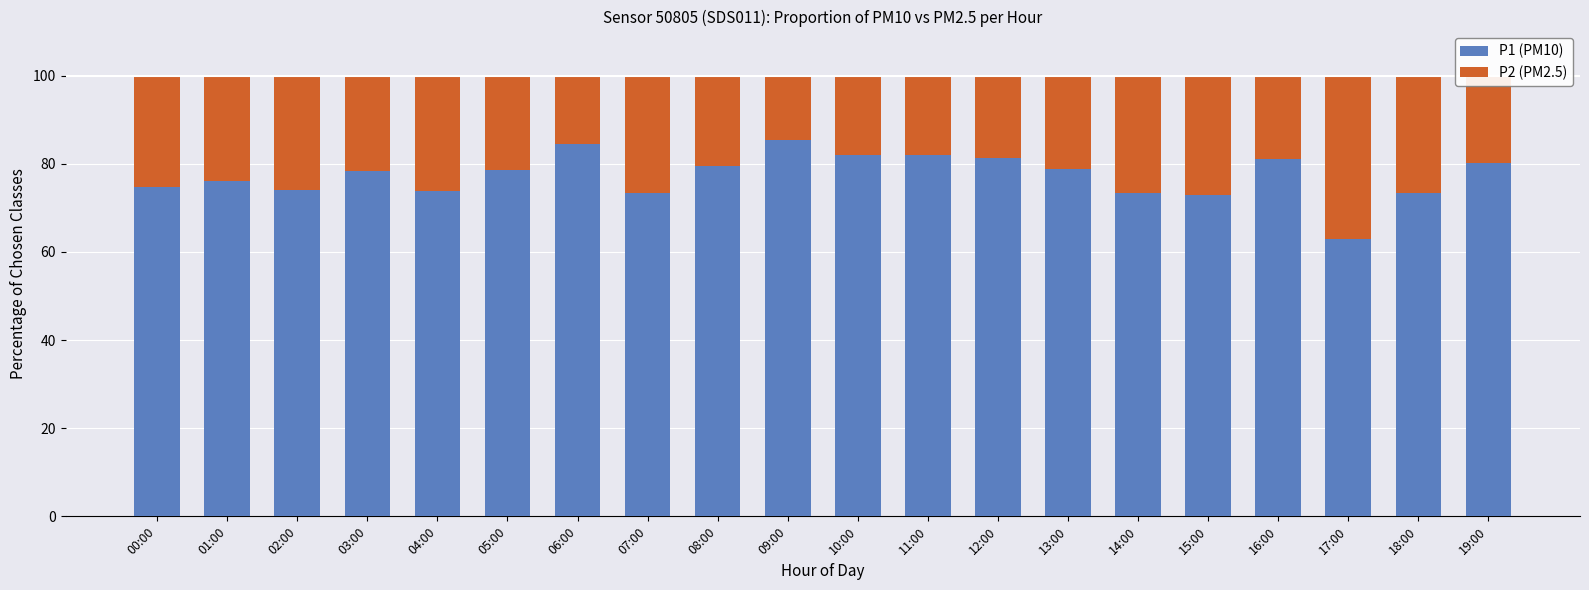

Which category has the lowest value in the P1 (PM10) series?

17:00